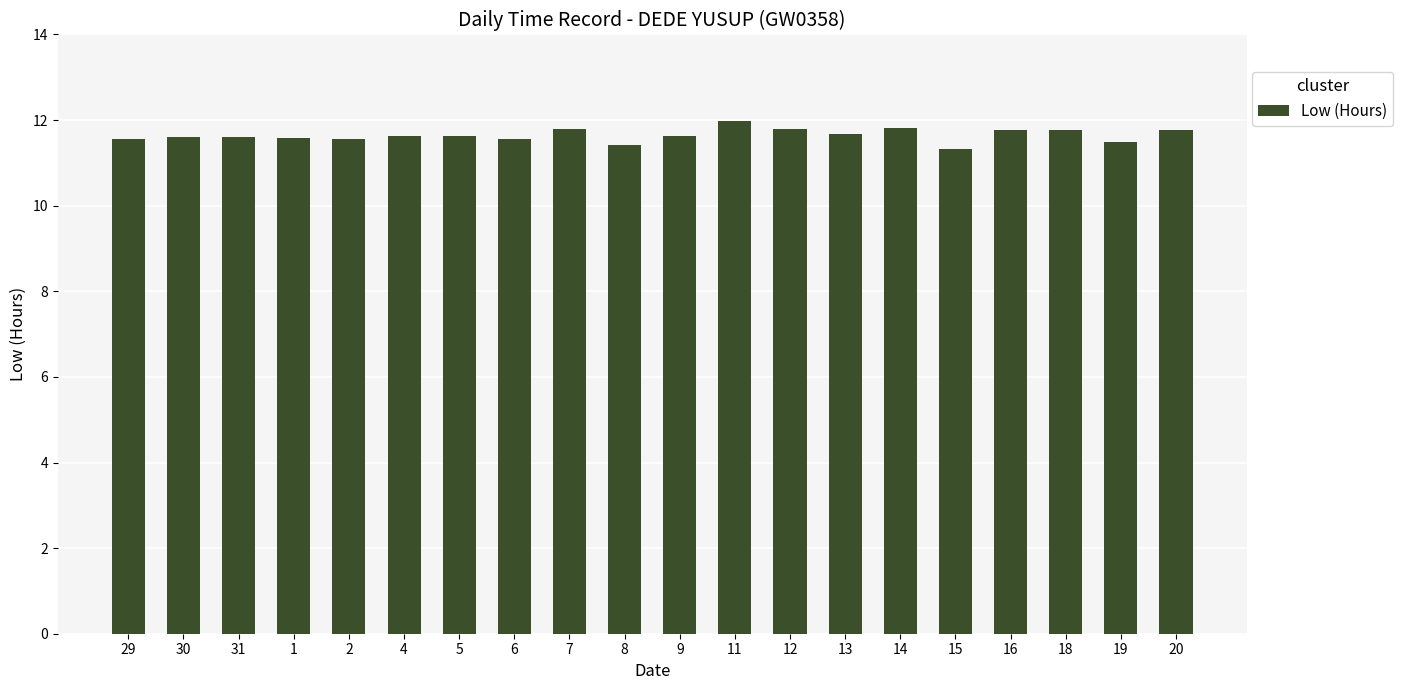

Reading left to right, transcribe all the data shown in this chart.

29=11.6	30=11.6	31=11.6	1=11.6	2=11.6	4=11.6	5=11.6	6=11.6	7=11.8	8=11.4	9=11.6	11=12.0	12=11.8	13=11.7	14=11.8	15=11.3	16=11.8	18=11.8	19=11.5	20=11.8